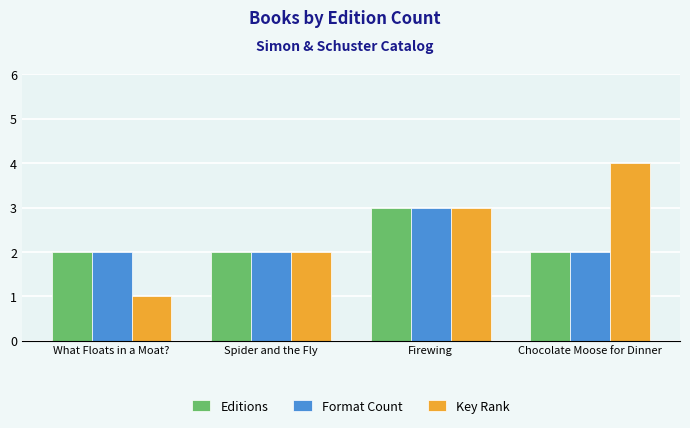

Which series has the largest range (max minus min)?

Key Rank